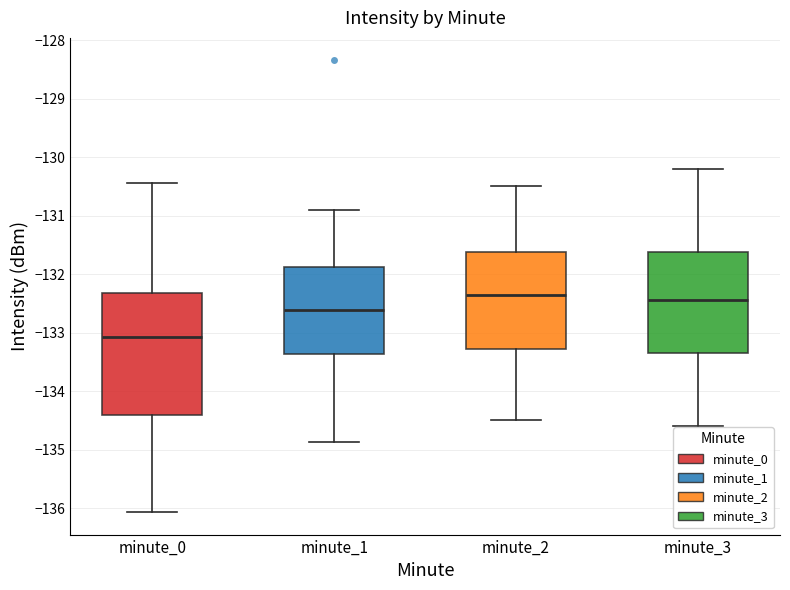

Where does the upper whisker of the box for minute_1 end on the y-axis? The values are not printed on the chart, so give them approximately, as read against the axis.

-130.9